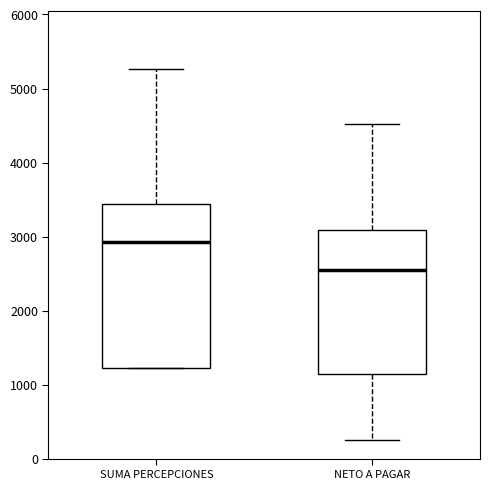

Where does the lower whisker of the box for NETO A PAGAR end on the y-axis? The values are not printed on the chart, so give them approximately, as read against the axis.

200